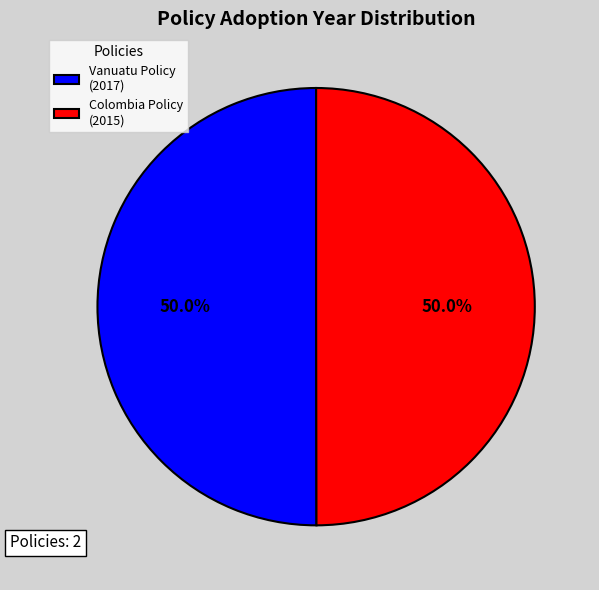

How many slices are in this pie chart?

2